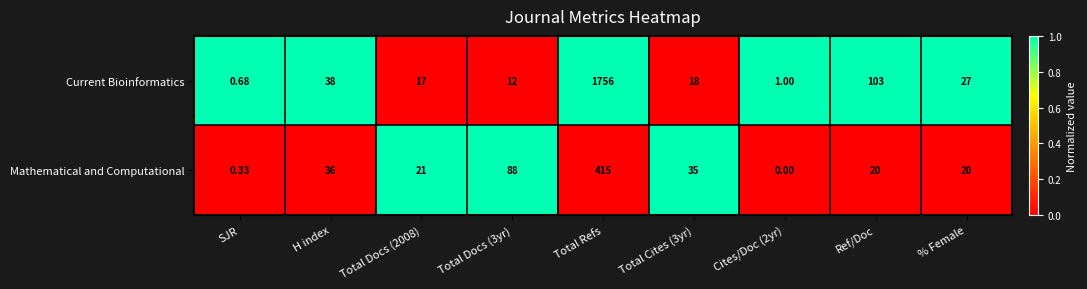

Which series has the widest spread of values?

Current Bioinformatics